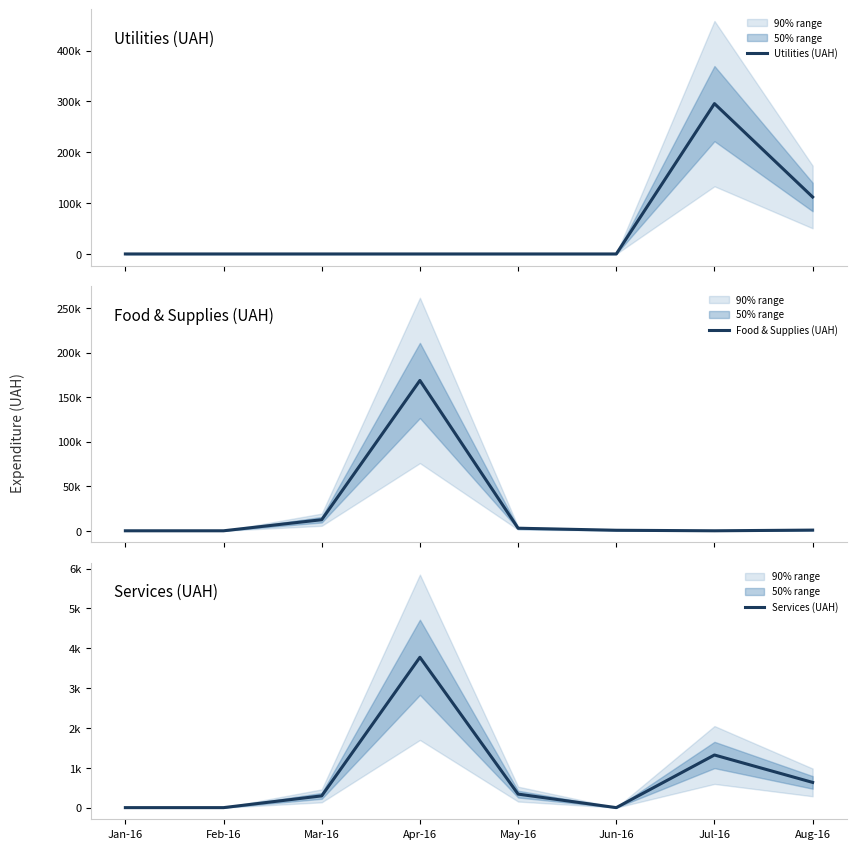

Which has a higher value, May-16 or Aug-16?

Aug-16